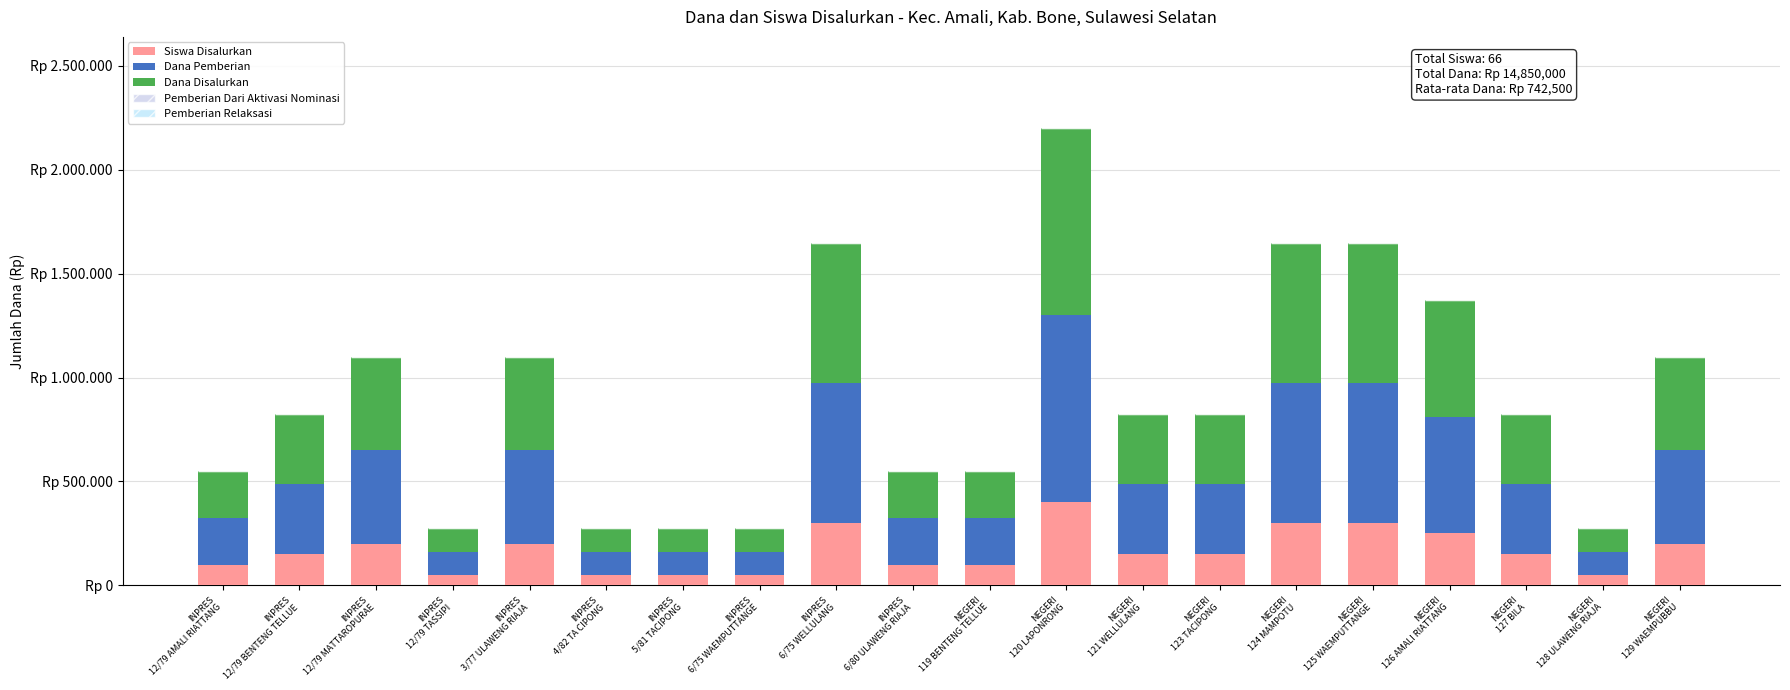

Does the chart contain any negative values?

No